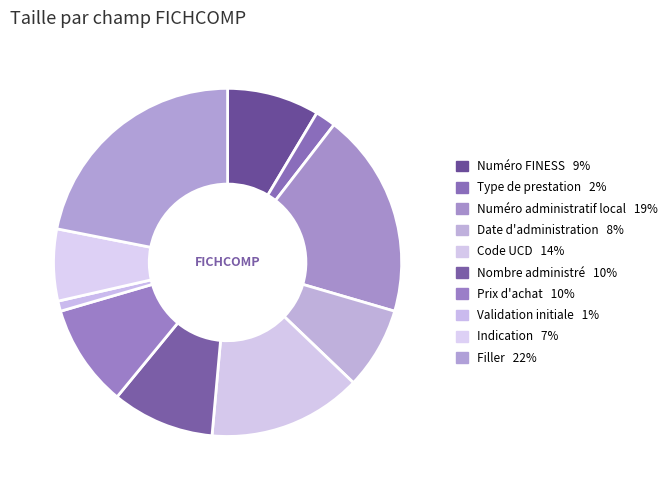

True or false: Date d'administration accounts for 1% of the total.

False